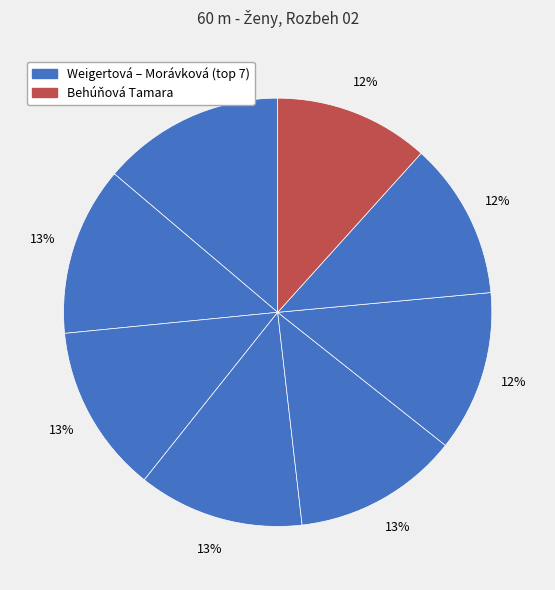

Rank the categories by value from highest to lowest.

Behúňová Tamara, Morávková Timea, Babiczová Veronika, Poláková Tereza, Chlpáňová Katarína, Húsková Nina, Szaboová Rebeka, Weigertová Monika